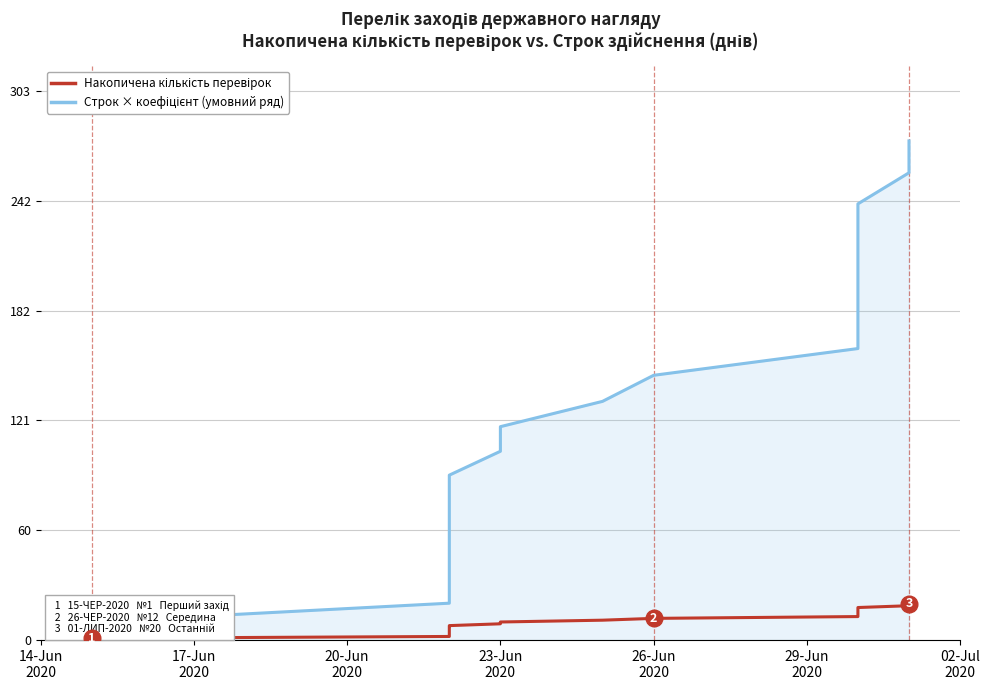

At which label does Строк × коефіцієнт (умовний ряд) reach its minimum?

14-Jun
2020